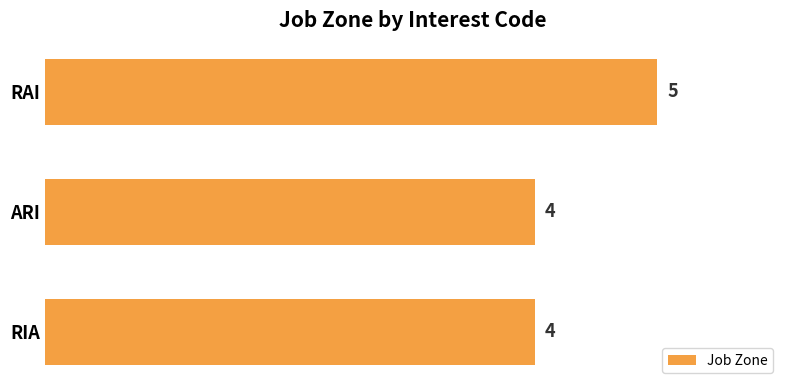

Reading top to bottom, extract all data points from this chart.

RAI=5	ARI=4	RIA=4